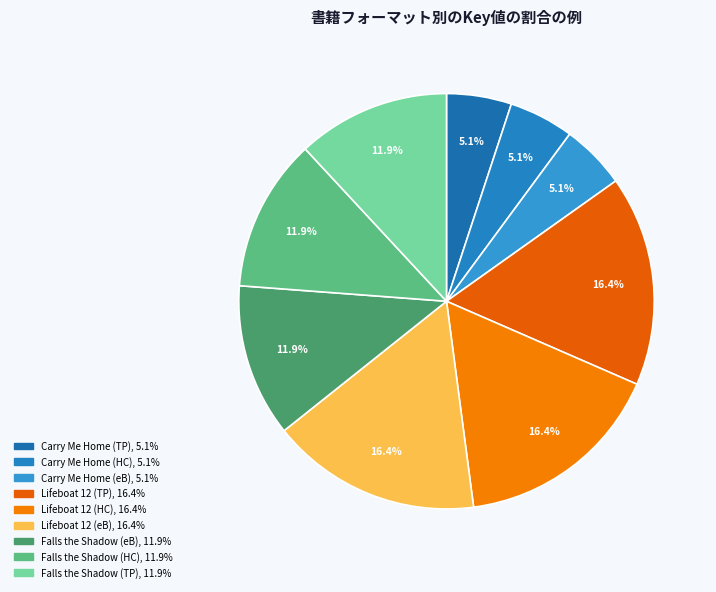

How many segments does this pie chart have?

9